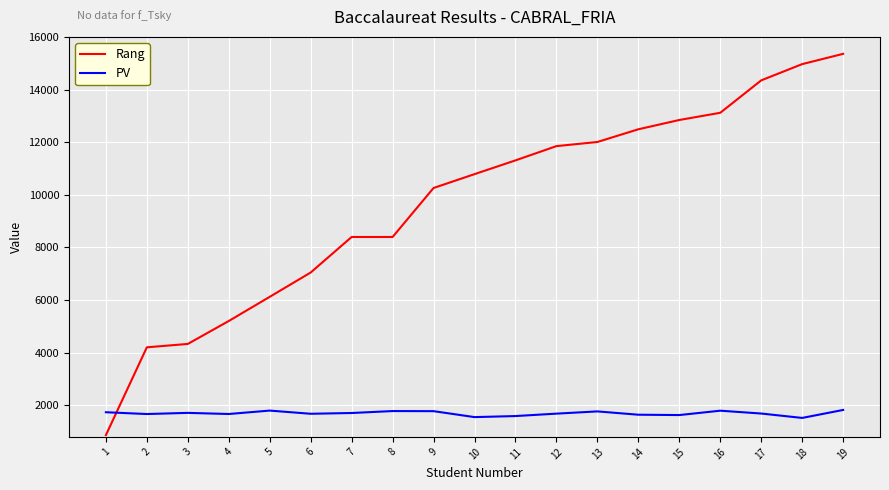

True or false: PV has more than 1 interior local peaks.

True